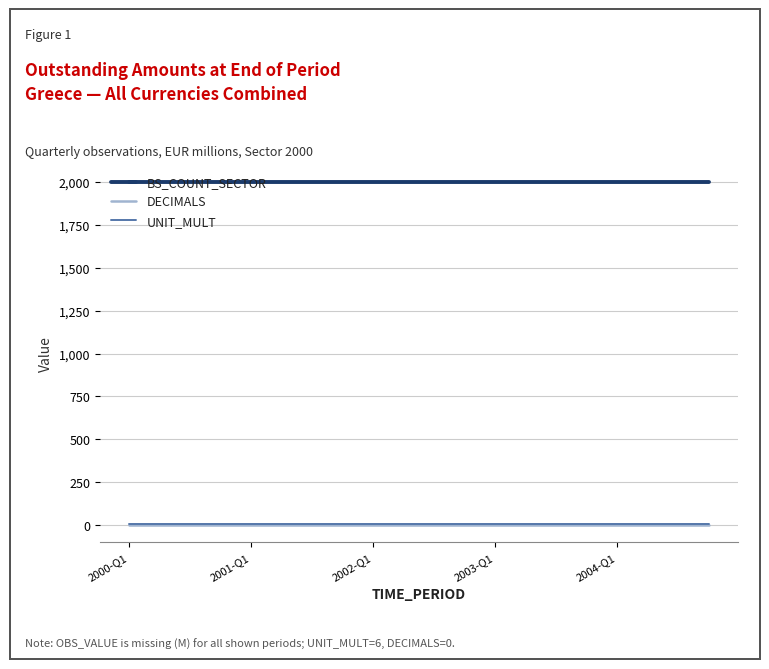

What is the greatest value displayed?

2000